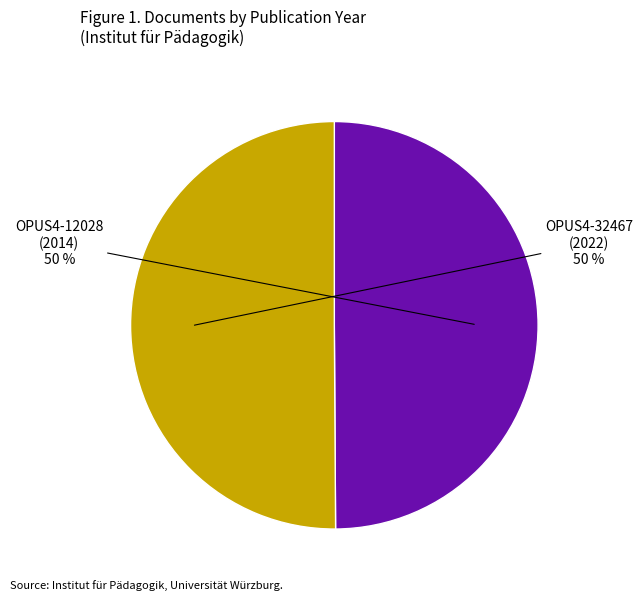

To the nearest percent, what percentage of the pie is OPUS4-12028 (2014)?

50%